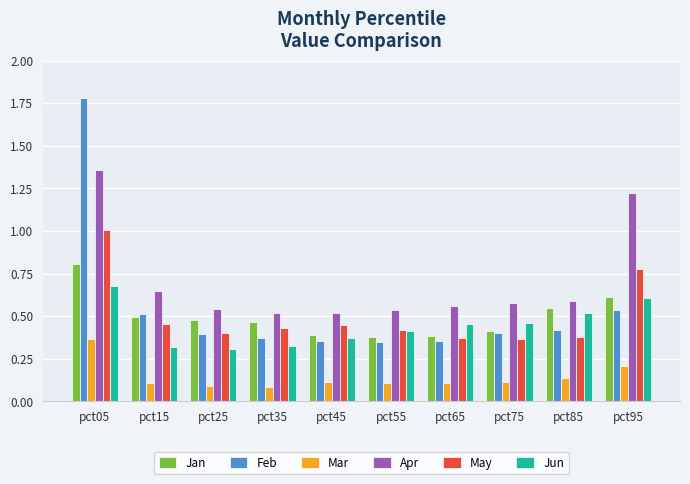

What are all the series names shown in the legend?

Jan, Feb, Mar, Apr, May, Jun